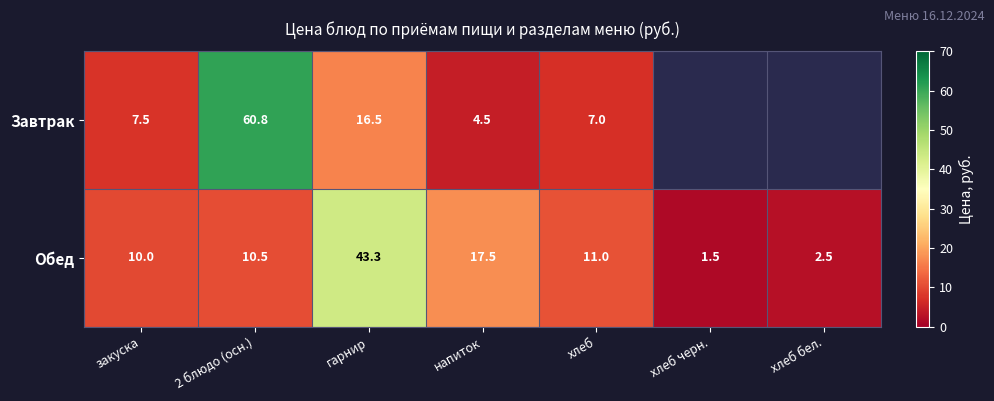

What is the sum of the Завтрак values at напиток and 2 блюдо (осн.)?

65.3